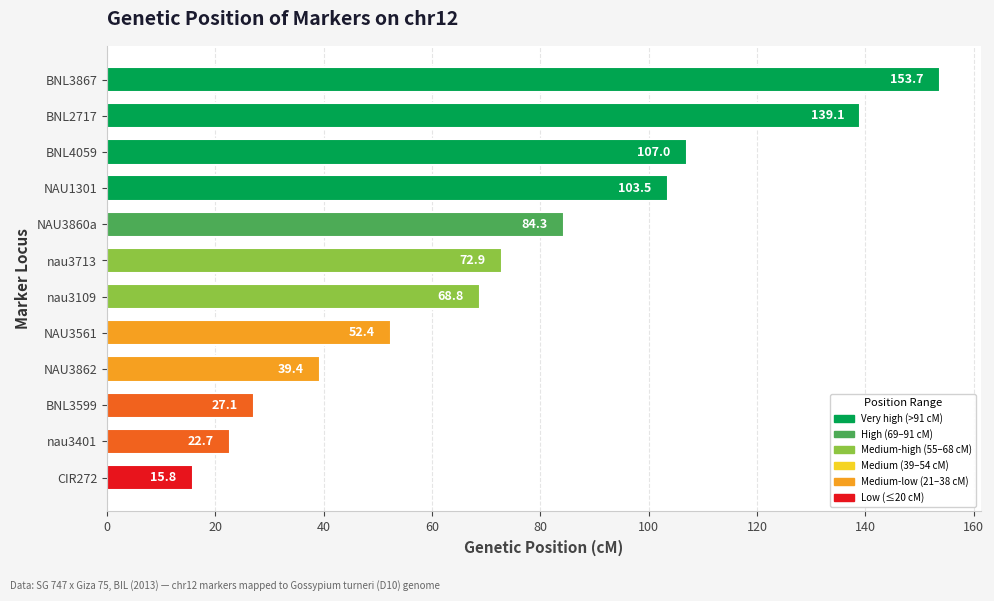

What is the sum of all values?

886.7